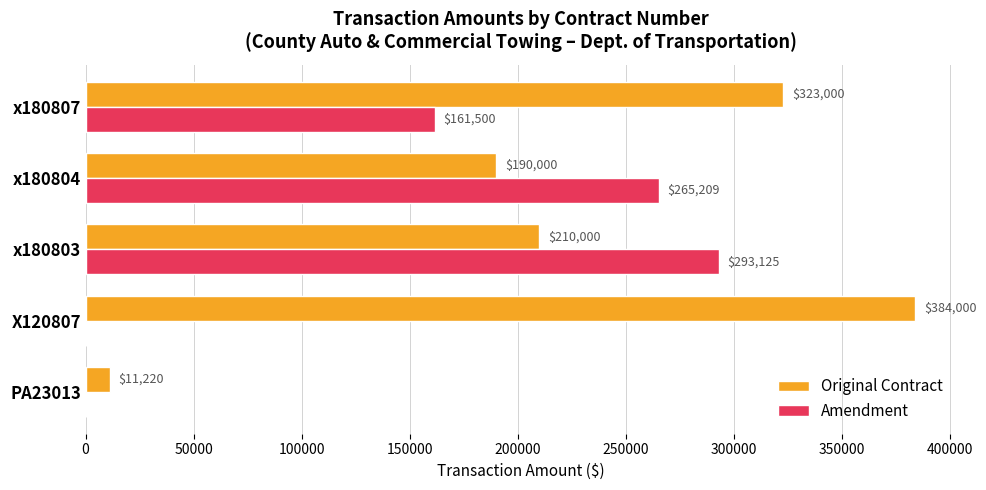

Which series has the largest range (max minus min)?

Original Contract